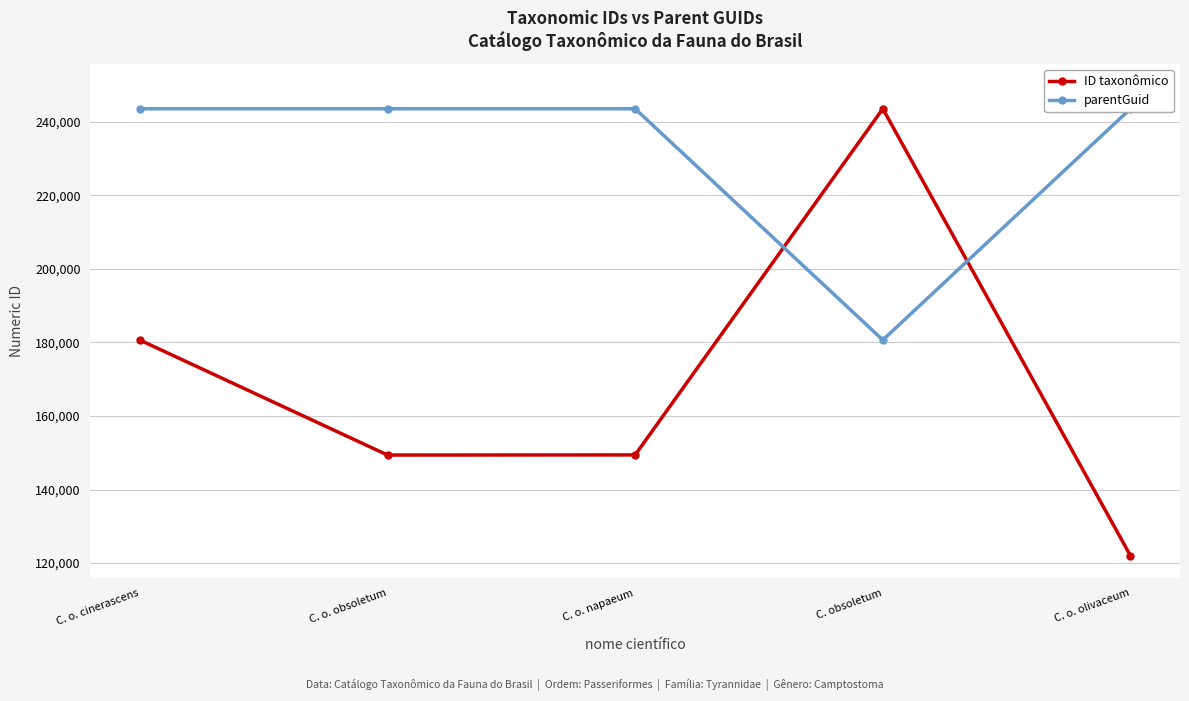

At how many categories does at least one series exceed 173149?

5